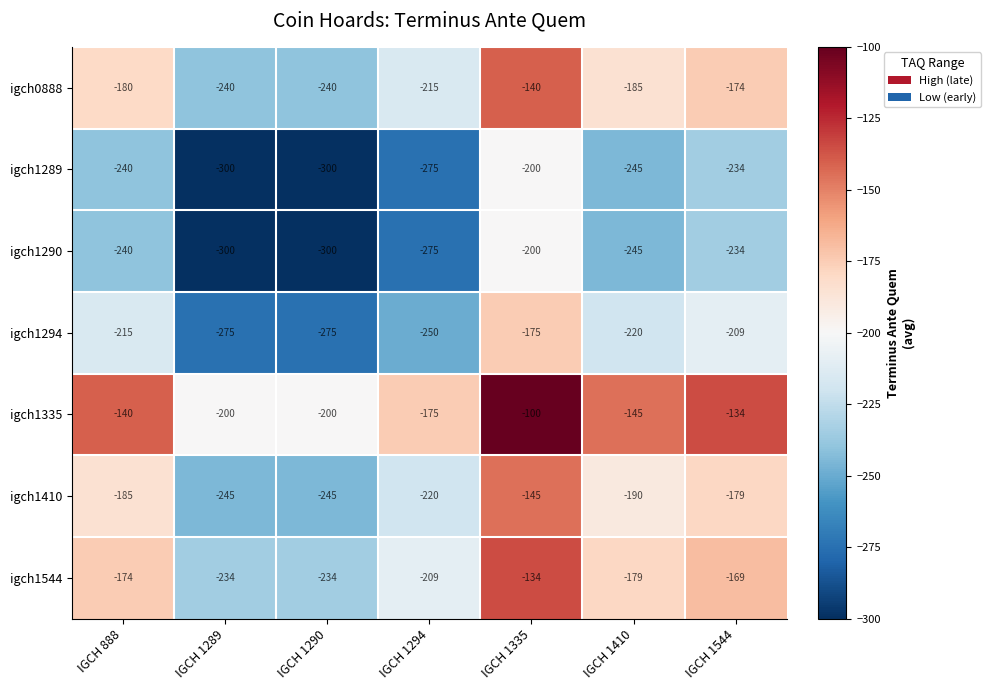

Is the value of igch1410 at IGCH 1410 greater than the value of igch1335 at IGCH 1410?

No